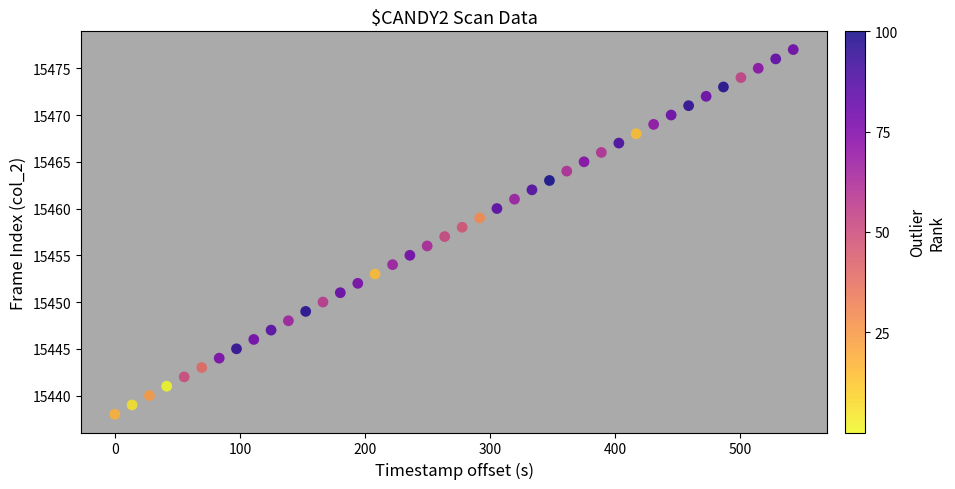

What is the range of Y values (max minus min)?

39